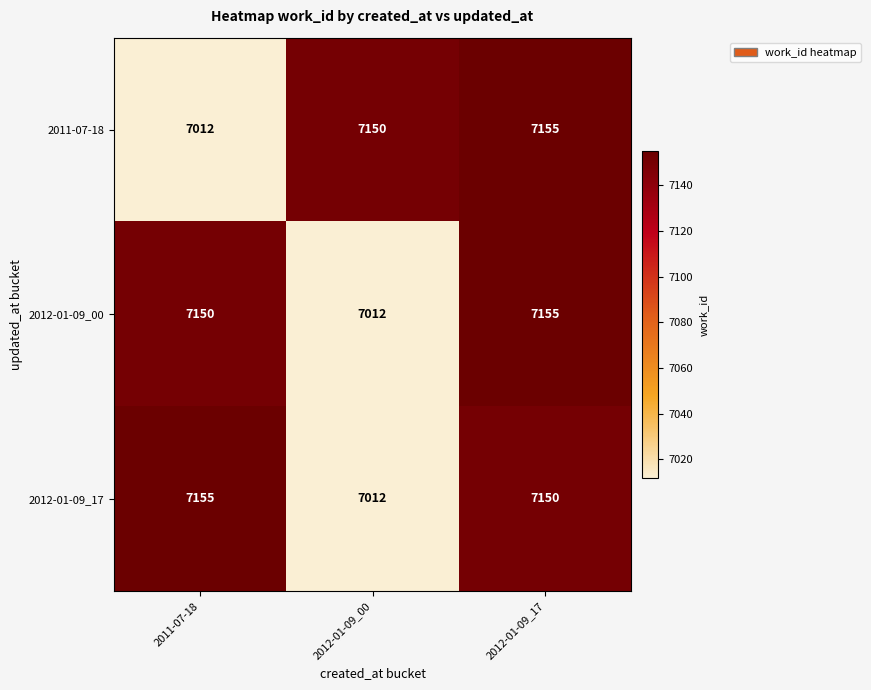

Read the 2011-07-18 value at 2012-01-09_17.

7155